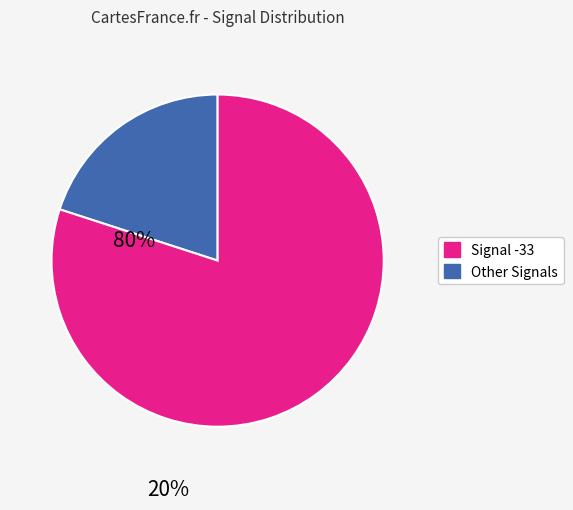

Is there any slice that represents more than half of the pie?

Yes